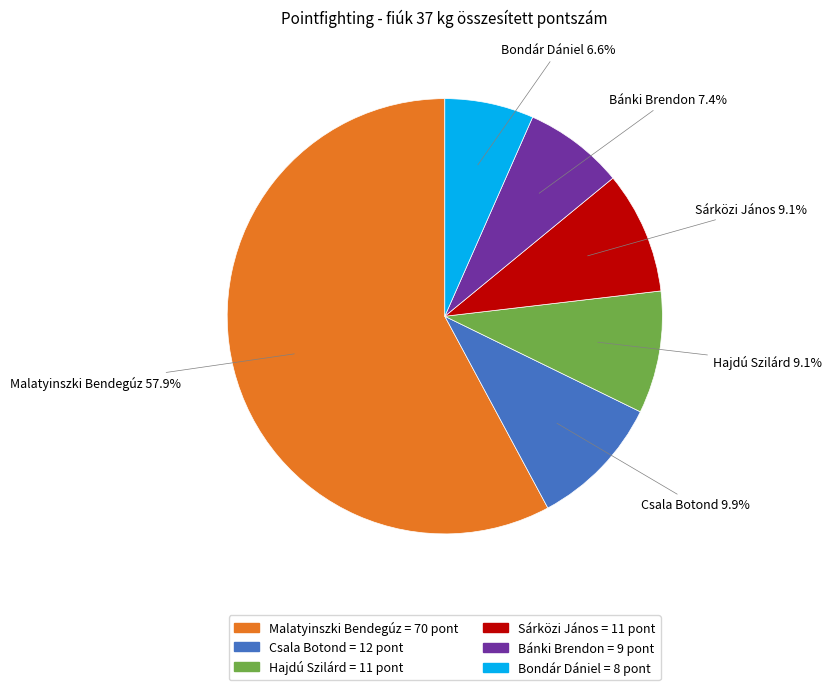

Combined, what portion of the pie is Malatyinszki Bendegúz and Csala Botond?

67.8%